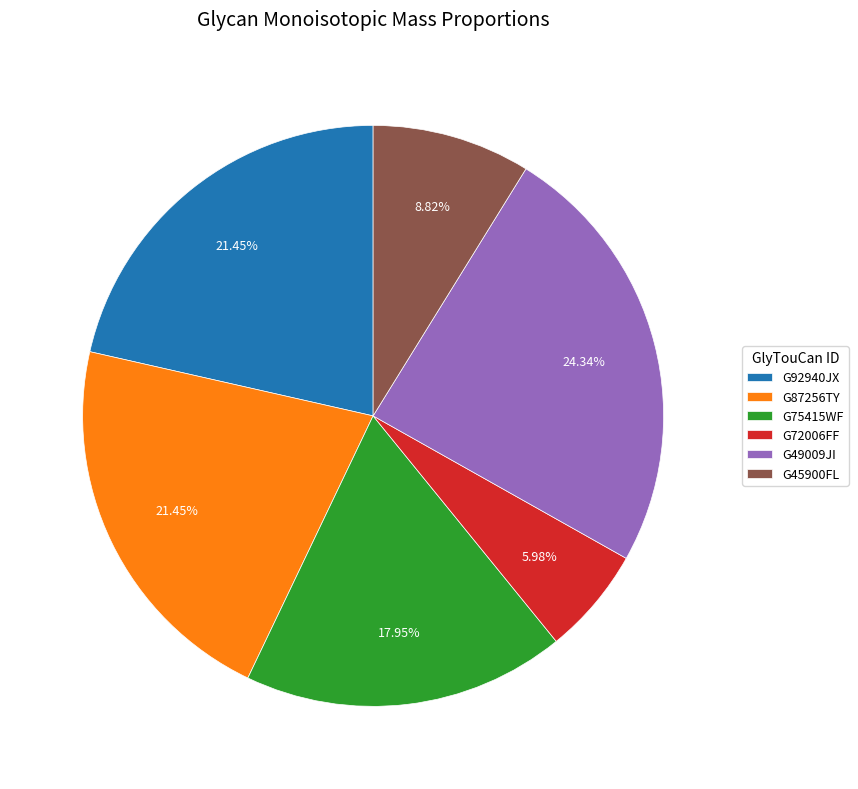

The G92940JX slice represents 9% of the pie. True or false?

False